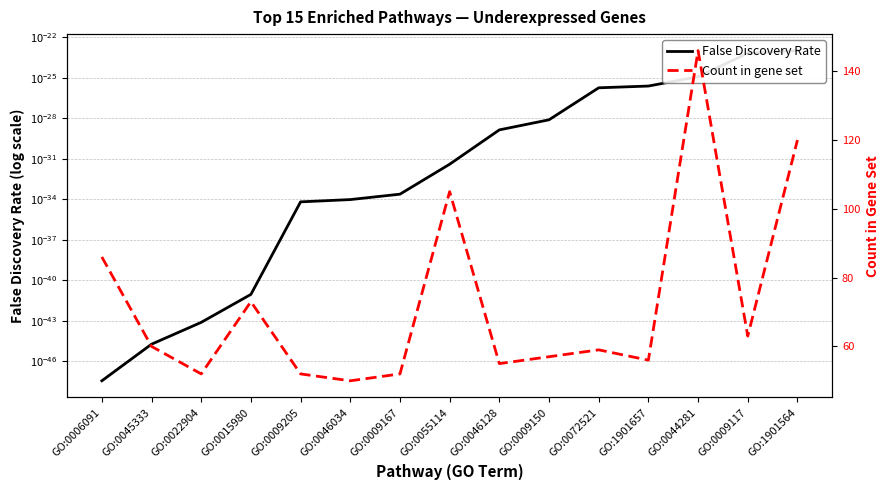

Reading left to right, list all the values displayed in this chart.

False Discovery Rate: 0.0	0.0	0.0	0.0	0.0	0.0	0.0	0.0	0.0	0.0	0.0	0.0	0.0	0.0	0.0
Count in gene set: 86.0	60.0	52.0	73.0	52.0	50.0	52.0	105.0	55.0	57.0	59.0	56.0	146.0	63.0	120.0